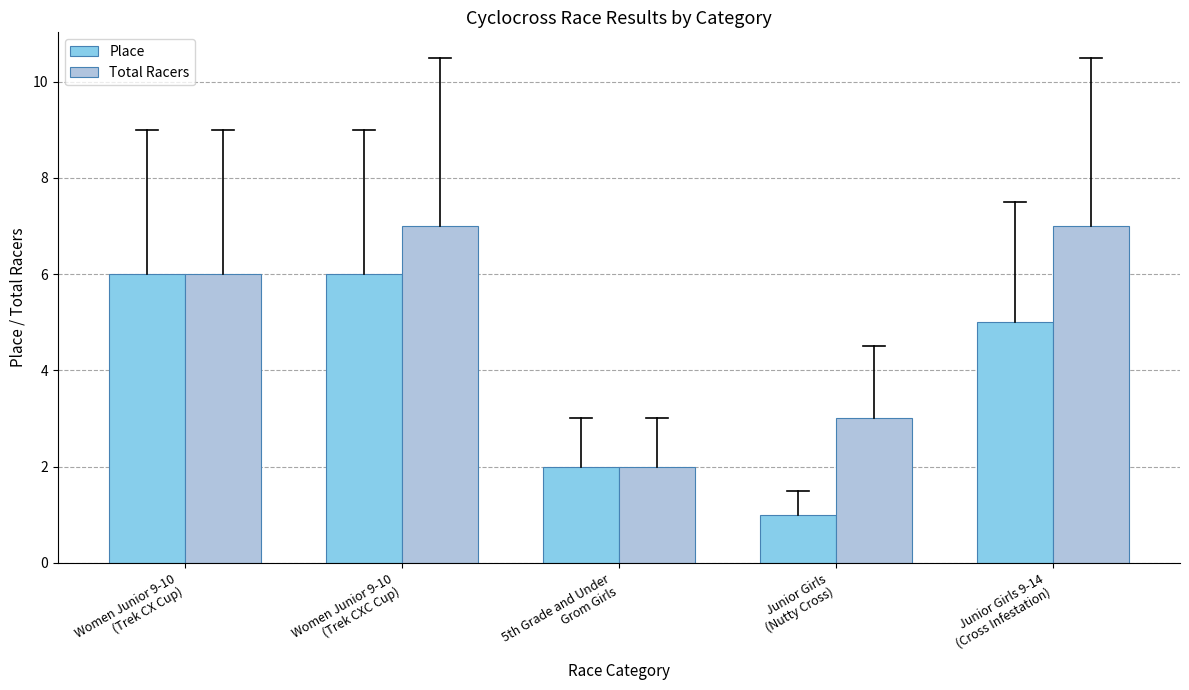

What is the label of the 5th bar from the left?

Junior Girls 9-14
(Cross Infestation)